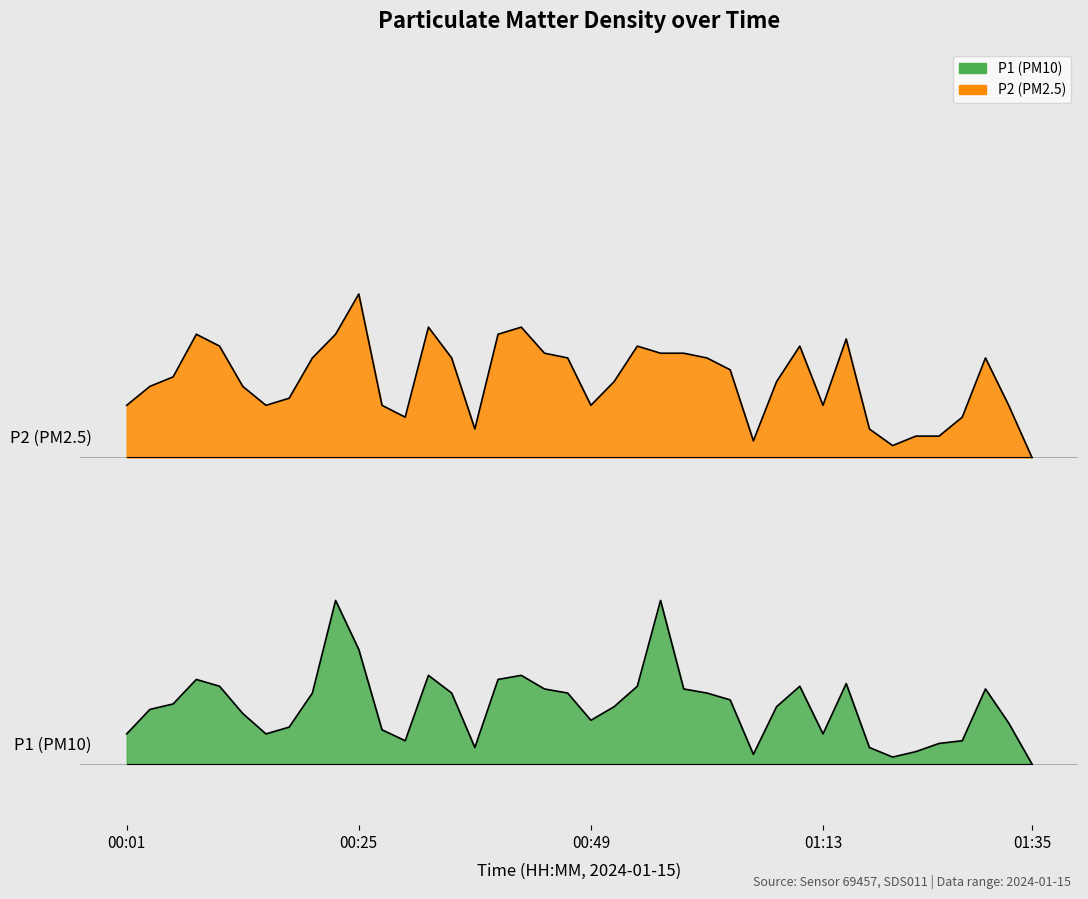

True or false: P2 and P1 cross at least once.

False